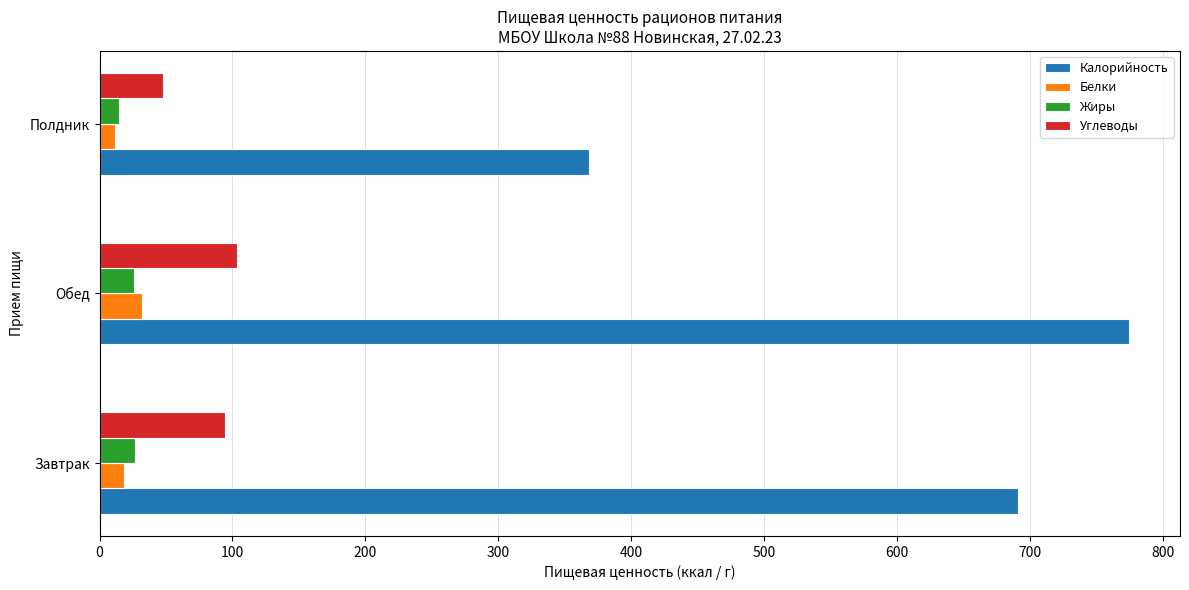

What is the greatest value displayed?

774.1